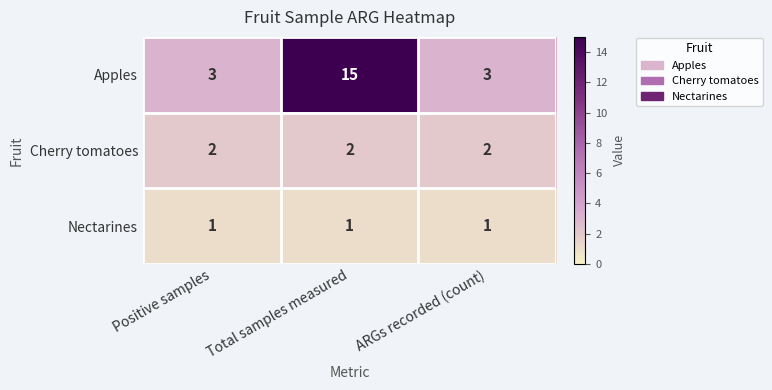

What is the difference between the highest and lowest values at ARGs recorded (count)?

2